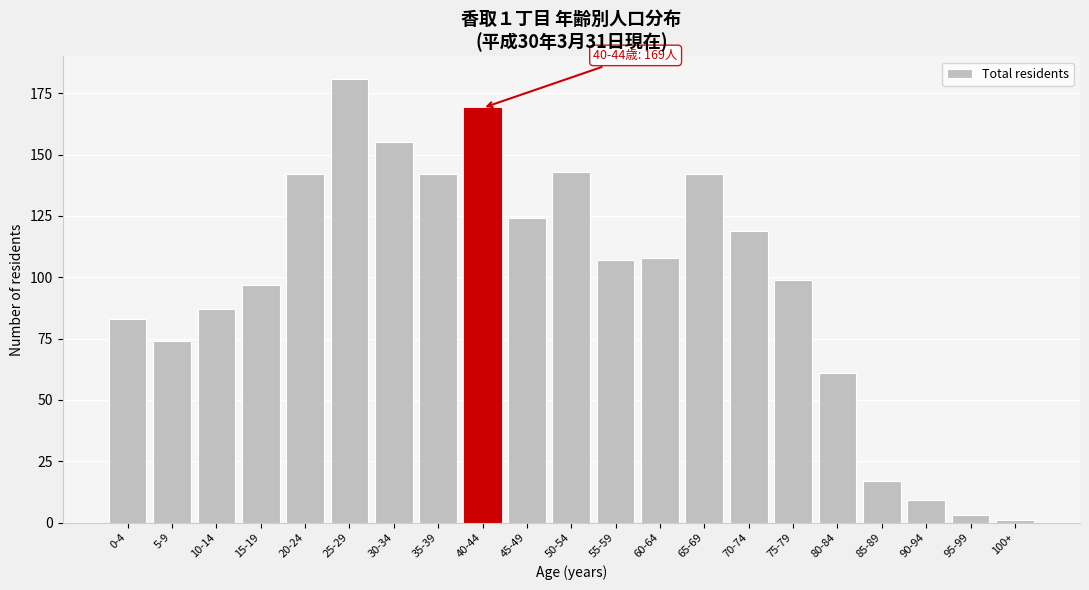

Reading left to right, transcribe all the data shown in this chart.

83	74	87	97	142	181	155	142	169	124	143	107	108	142	119	99	61	17	9	3	1